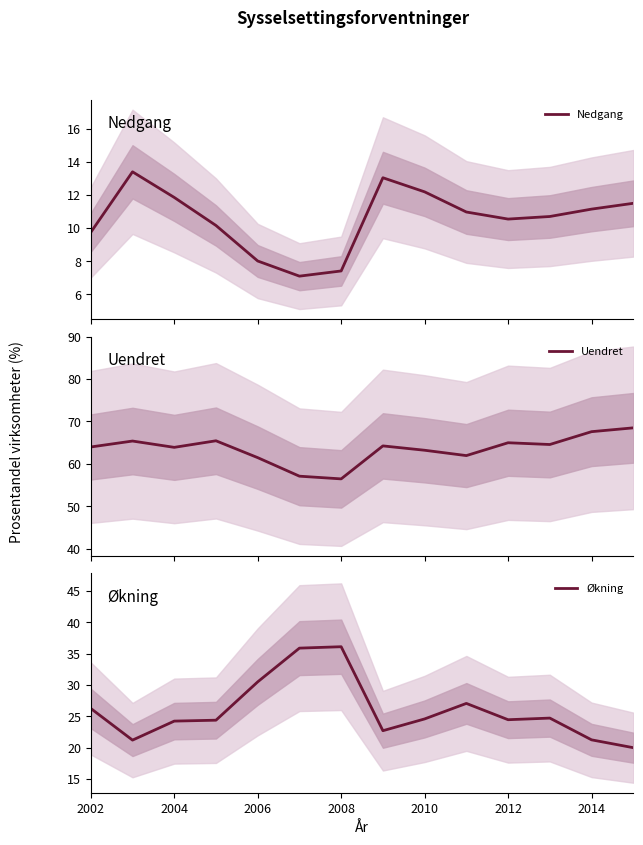

Is it true that Økning equals 40.9 at 2004?

False